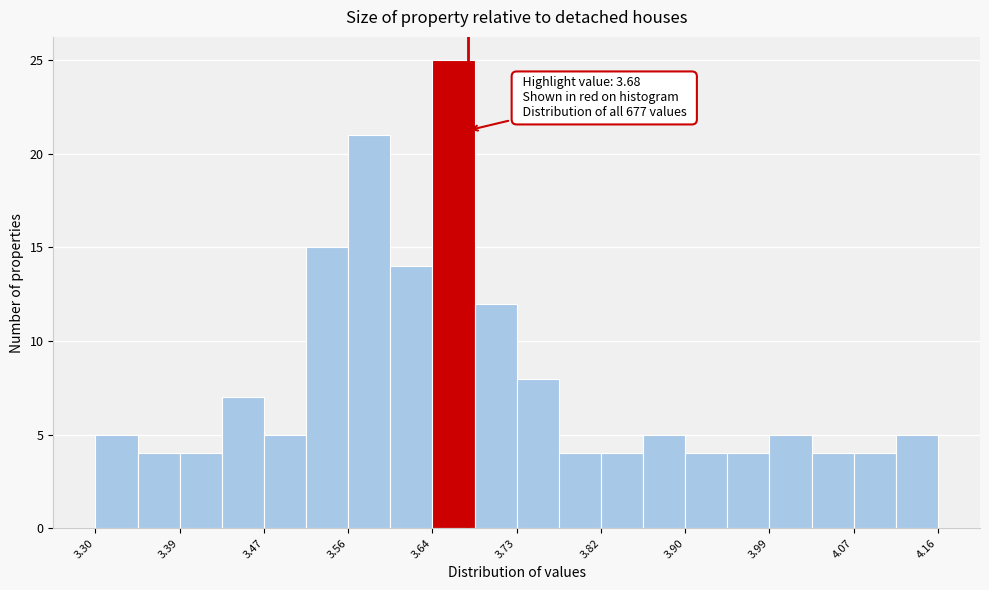

Over which range of the x-axis is the bar tallest?

3.644 to 3.687